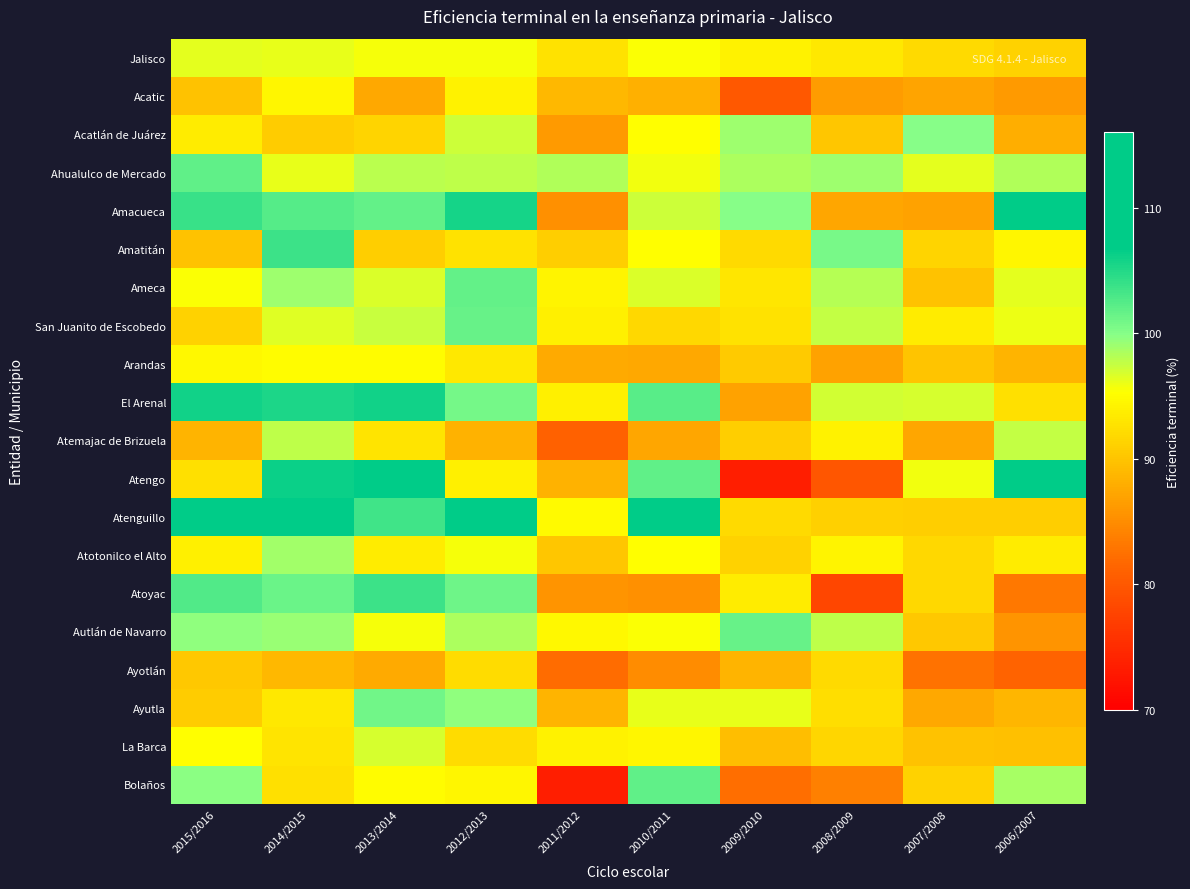

What is the difference between the highest and lowest values at 2008/2009?

22.6